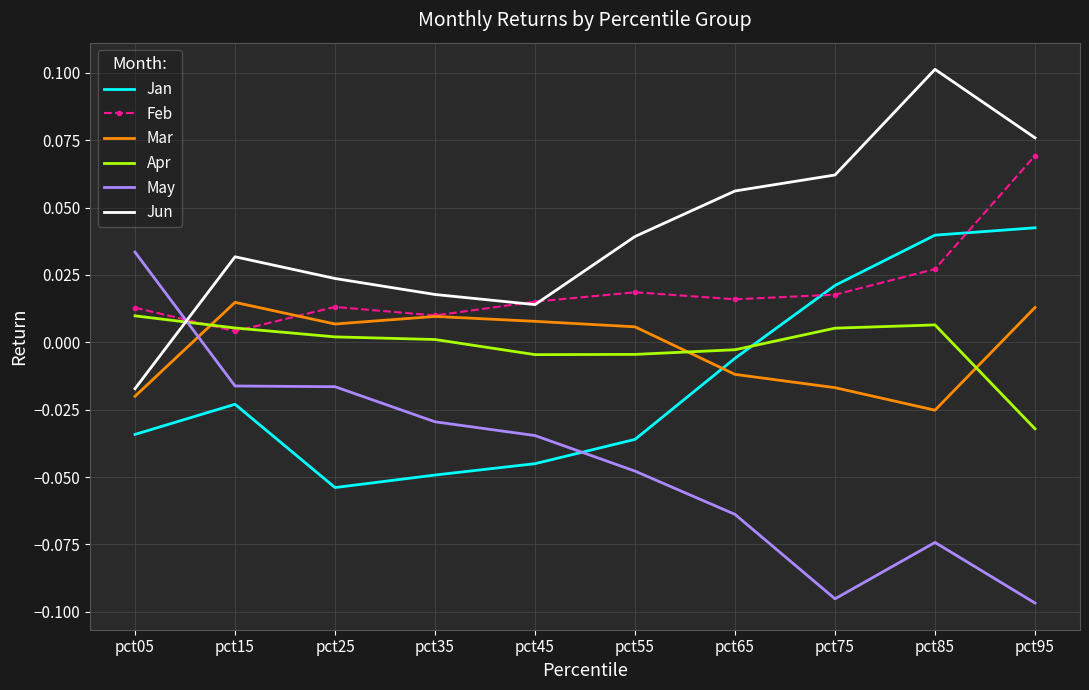

True or false: Mar has a value of -0.0 at pct65.

True